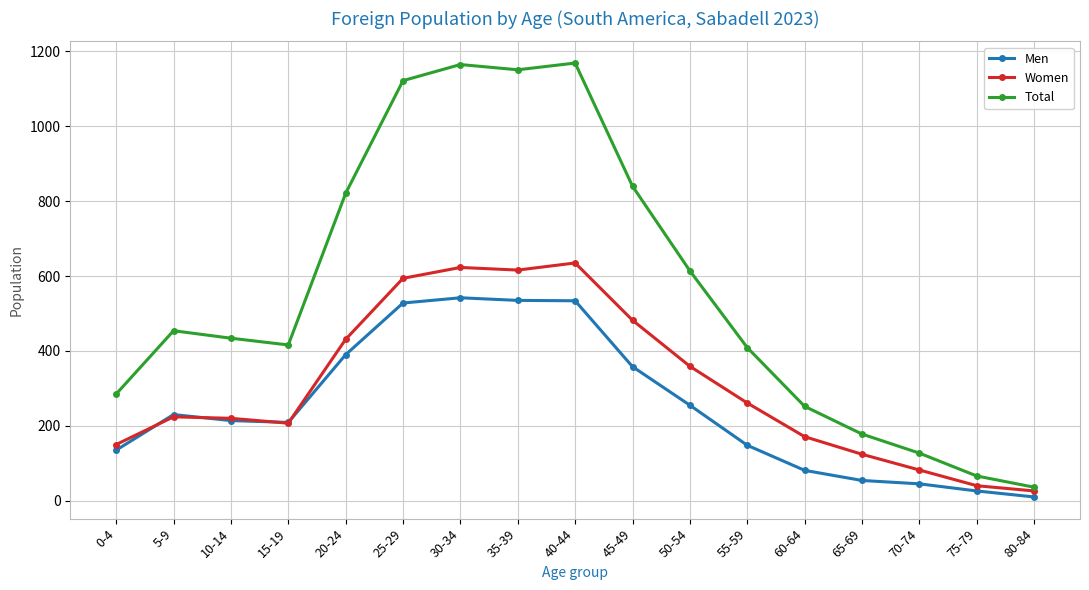

Which series has the largest range (max minus min)?

Total